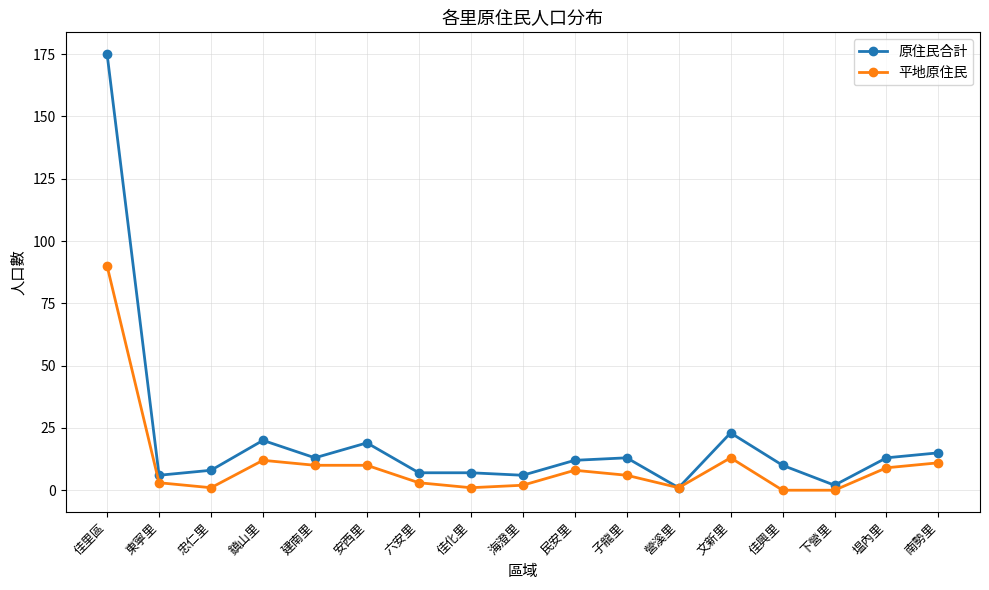

Which series changed the most between 忠仁里 and 南勢里?

平地原住民